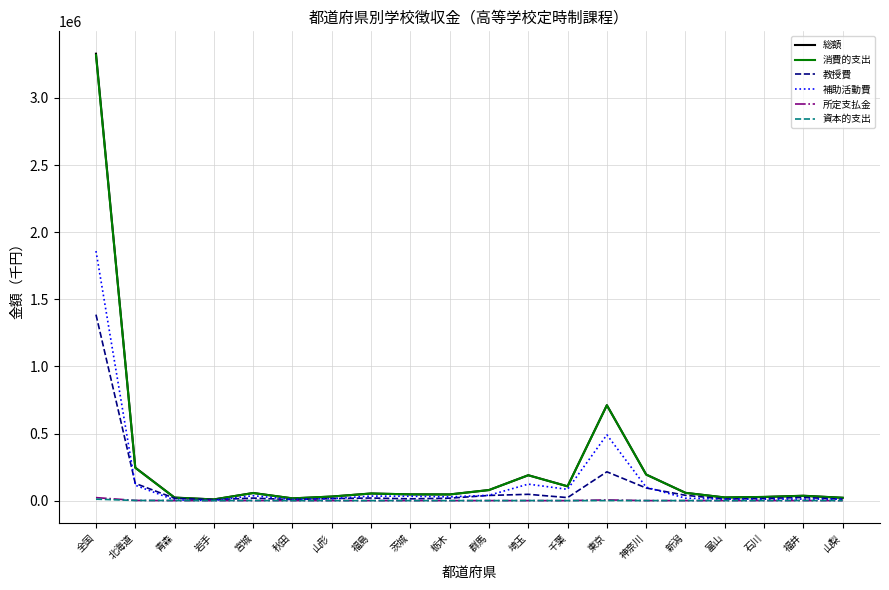

What is the highest value of the 教授費 series?

1385639